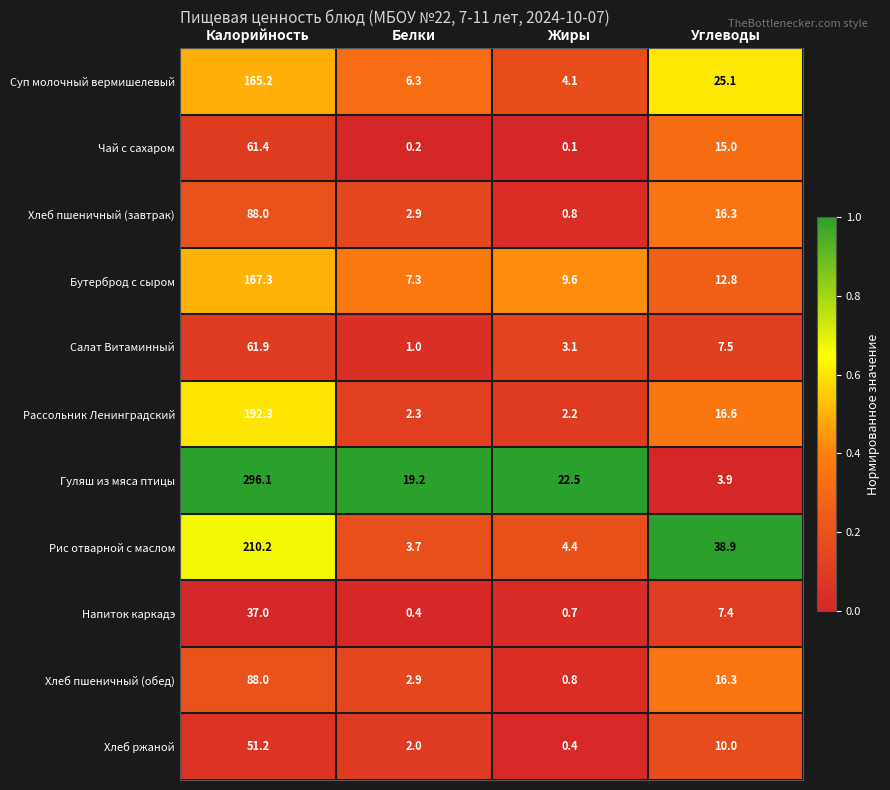

Rank the categories by Салат Витаминный value from lowest to highest.

Белки, Жиры, Углеводы, Калорийность